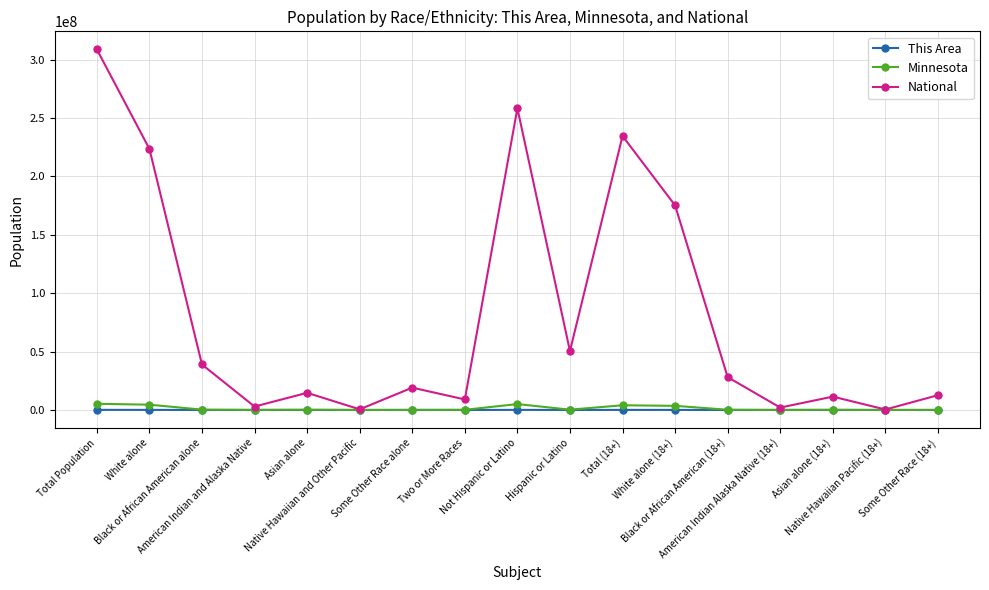

Rank the series by their maximum value, from highest to lowest.

National, Minnesota, This Area